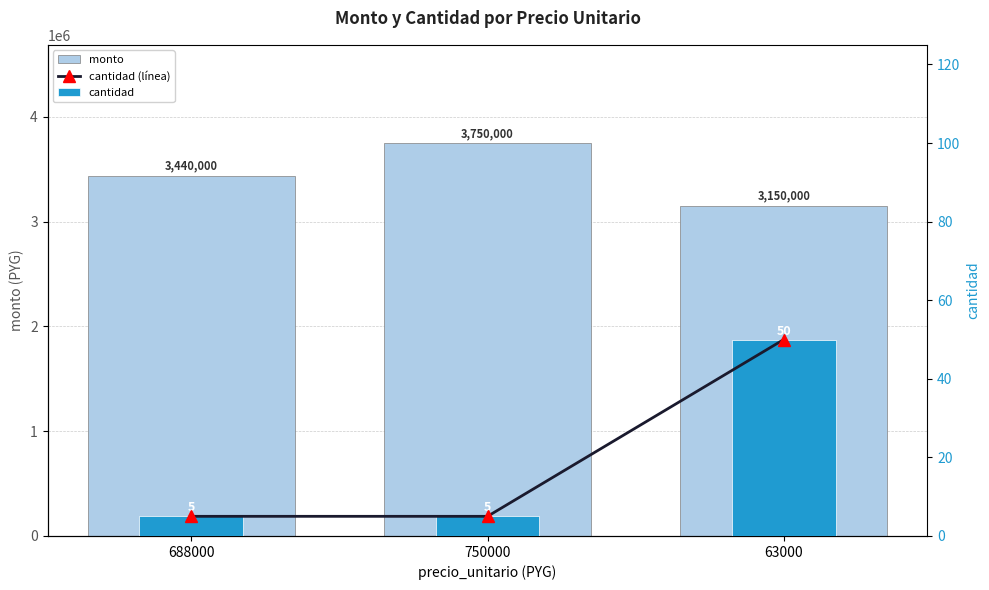

What is the sum of all monto values?

10340000